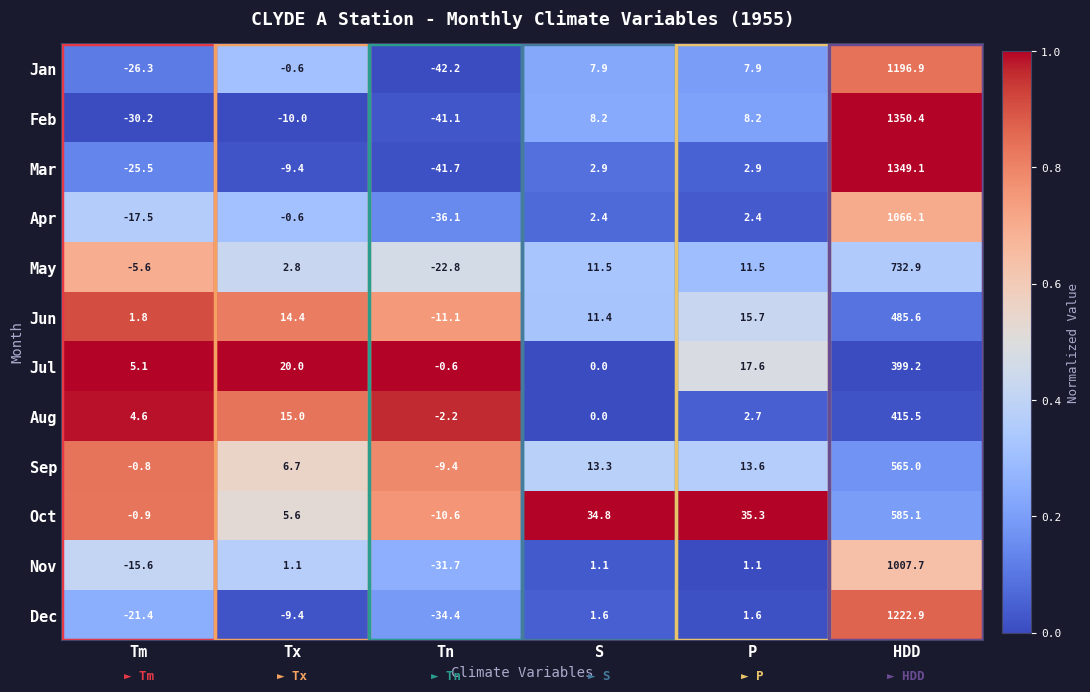

True or false: Aug has a value of 694.3 at HDD.

False